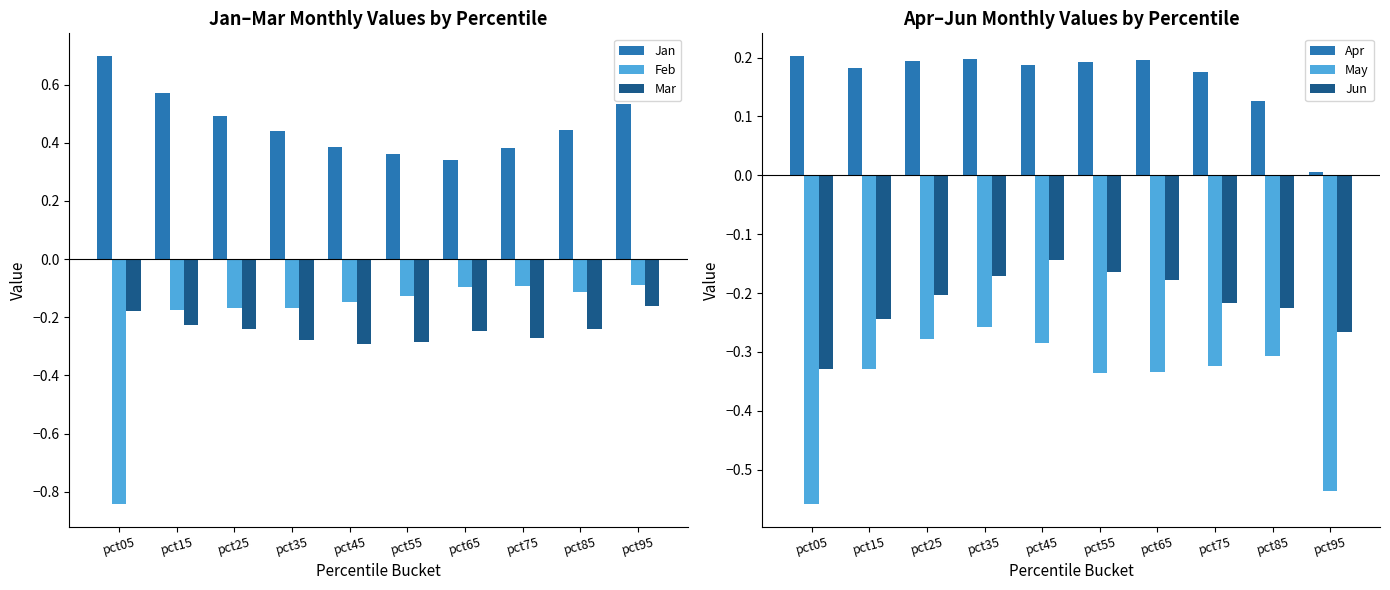

Count the number of data series in this chart.

6